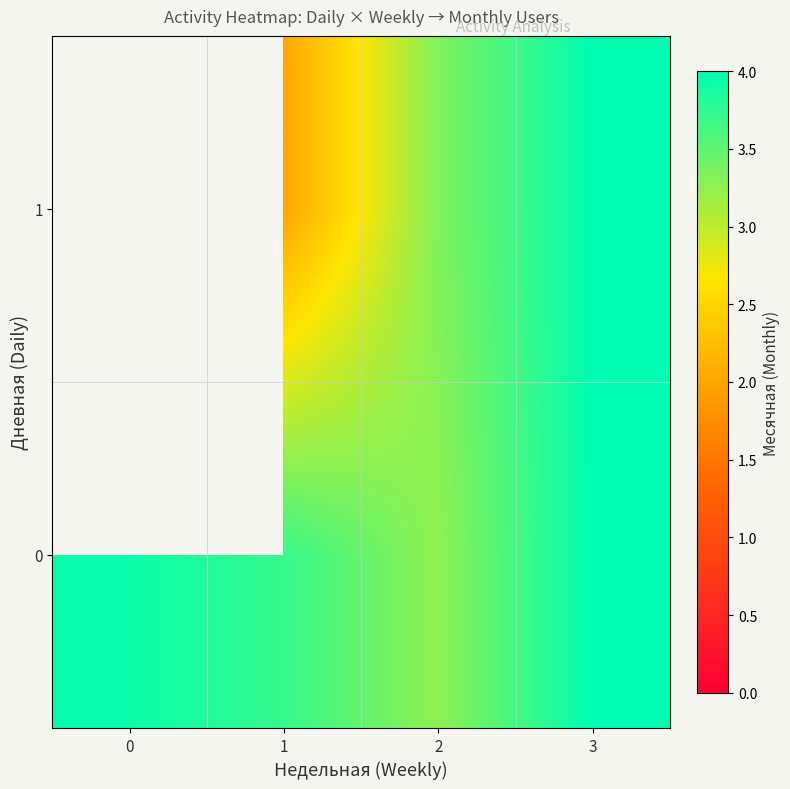

Which label corresponds to the smallest value in the chart?

1